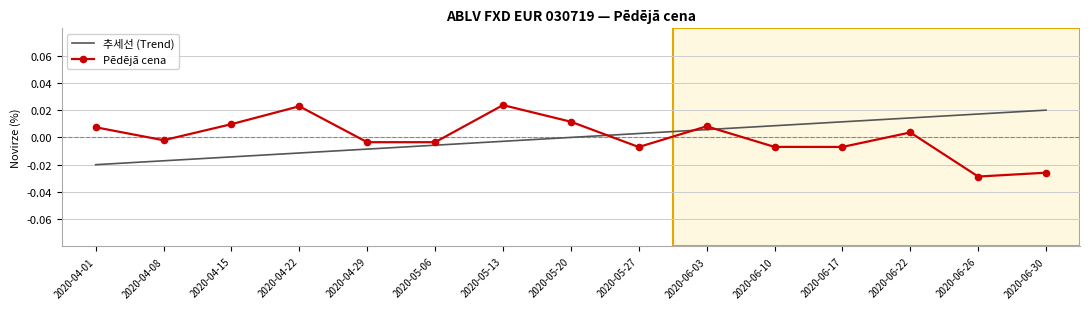

True or false: Pēdējā cena has more than 1 points higher than both neighbors.

True